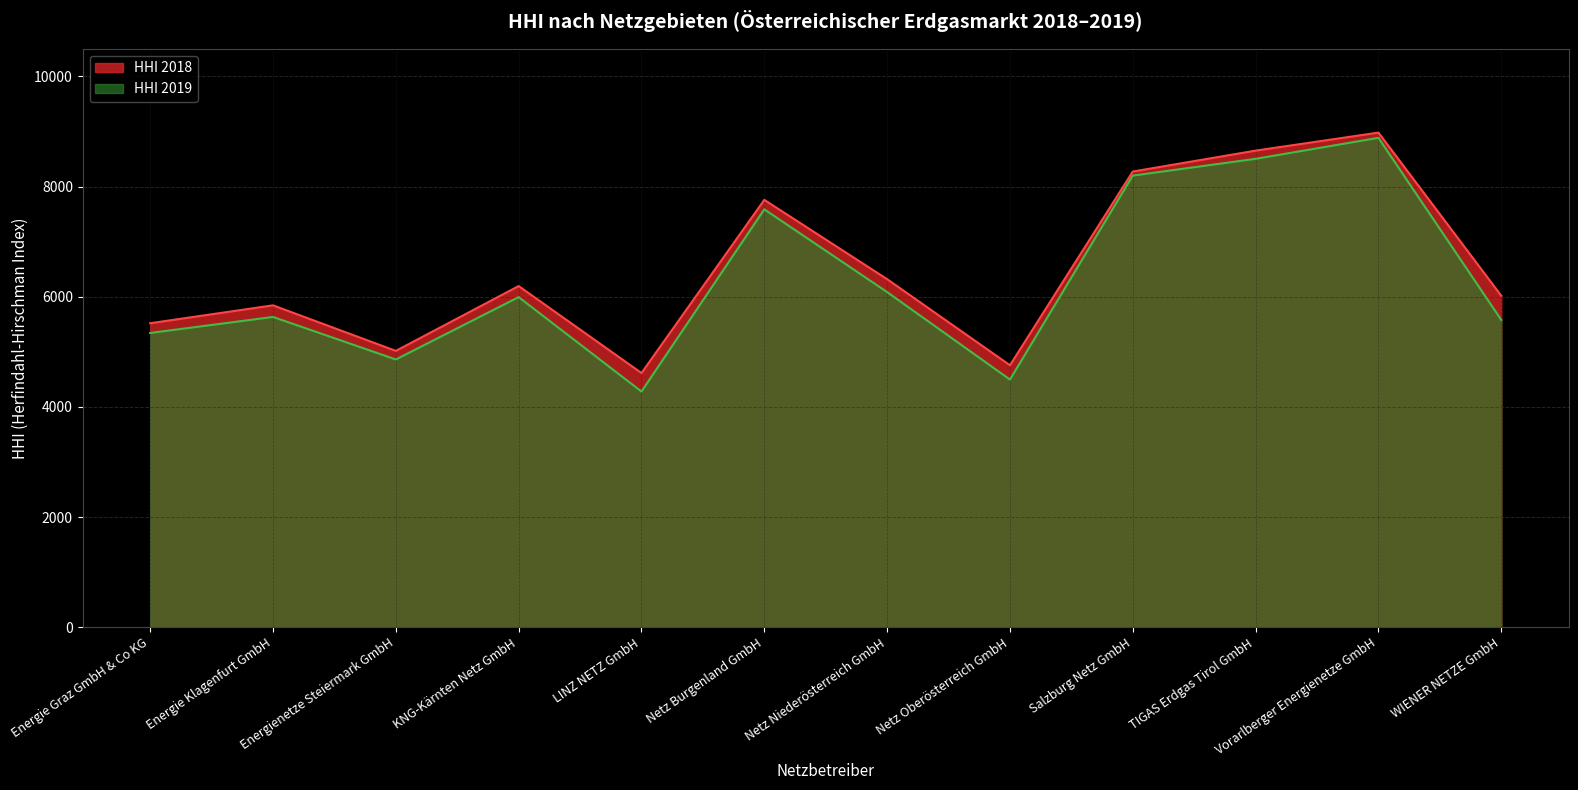

What is the value of the HHI 2018 point at the 3rd from the left?

5016